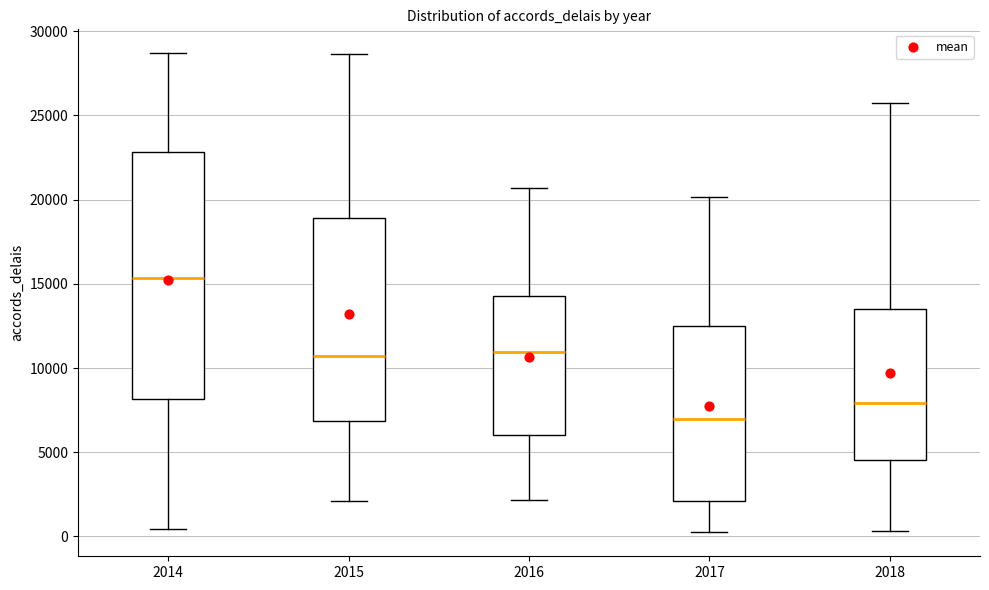

Reading left to right, read every box against the y-axis: the position of its median line, the range the box covers, and the ends of its whiskers. The values are not printed on the chart, so give them approximately, as read against the axis.

2014: median 15500, box 8000 to 23000, whiskers 500 to 28500
2015: median 10500, box 7000 to 19000, whiskers 2000 to 28500
2016: median 11000, box 6000 to 14500, whiskers 2000 to 20500
2017: median 7000, box 2000 to 12500, whiskers 0 to 20000
2018: median 8000, box 4500 to 13500, whiskers 500 to 25500